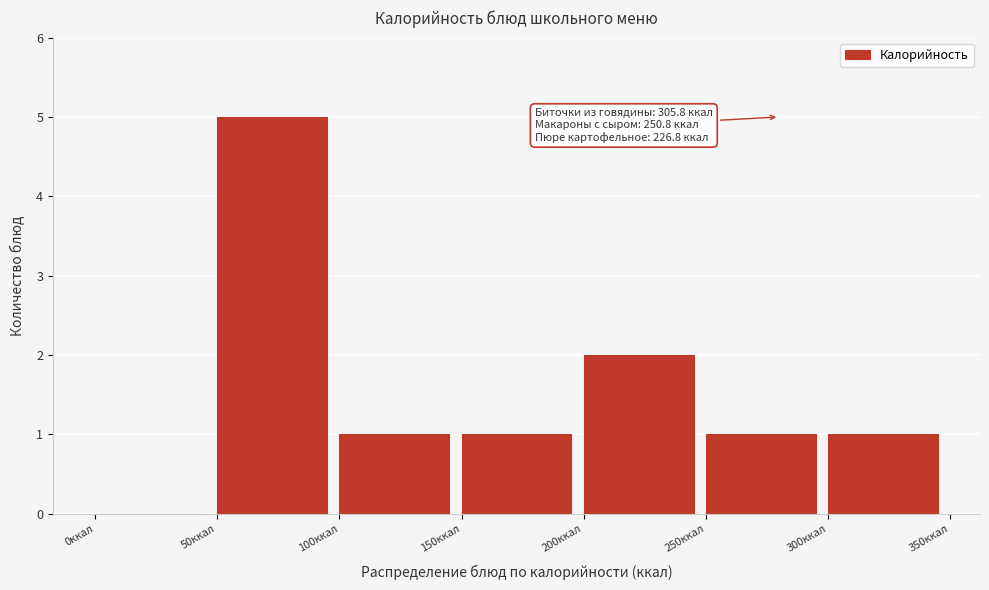

Over which range of the x-axis is the bar tallest?

50 to 100